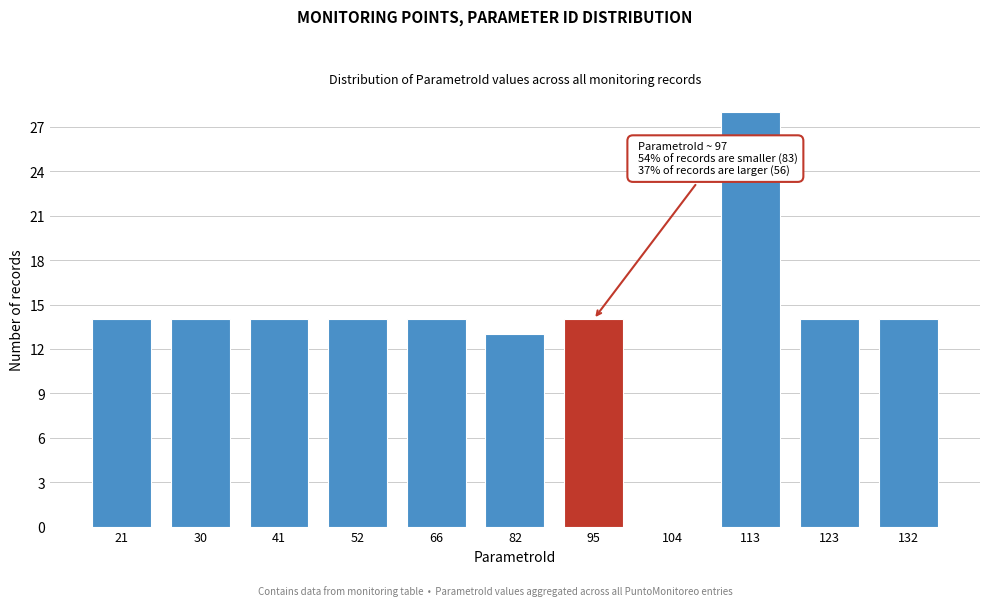

Reading left to right, list all the values displayed in this chart.

21=14	30=14	41=14	52=14	66=14	82=13	95=14	104=0	113=28	123=14	132=14